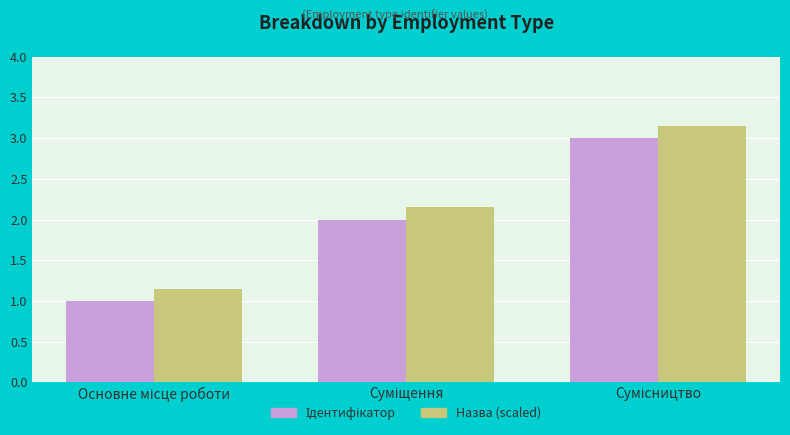

What is the difference between the maximum and minimum values in the Назва (scaled) series?

2.0